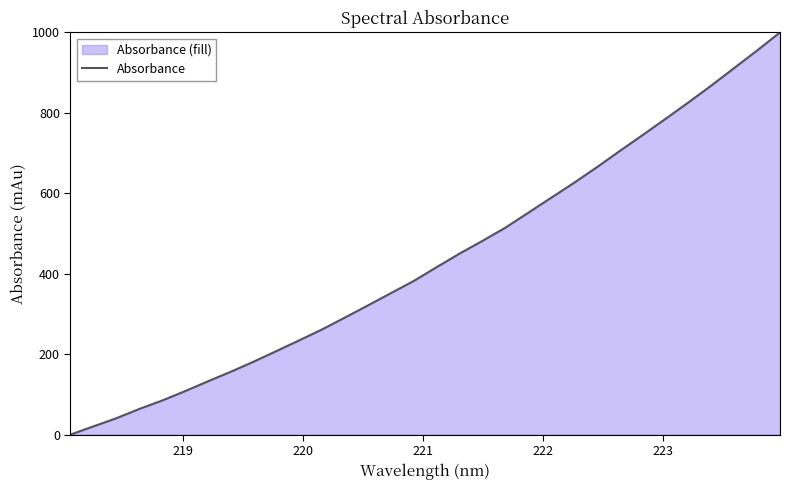

Count the number of data series in this chart.

1